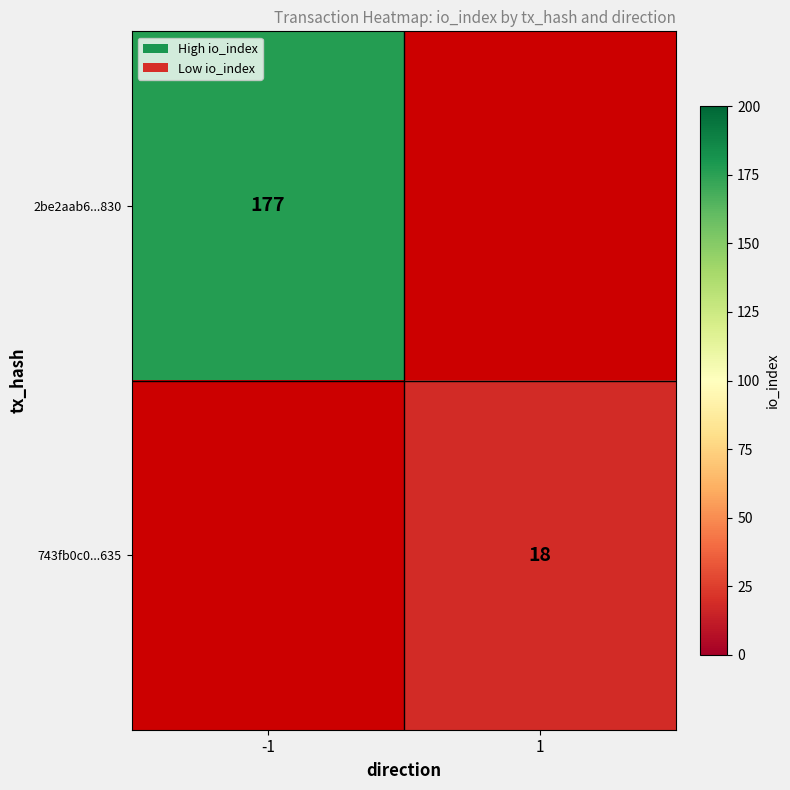

The 2be2aab6...830 series shows 37 at -1. True or false?

False